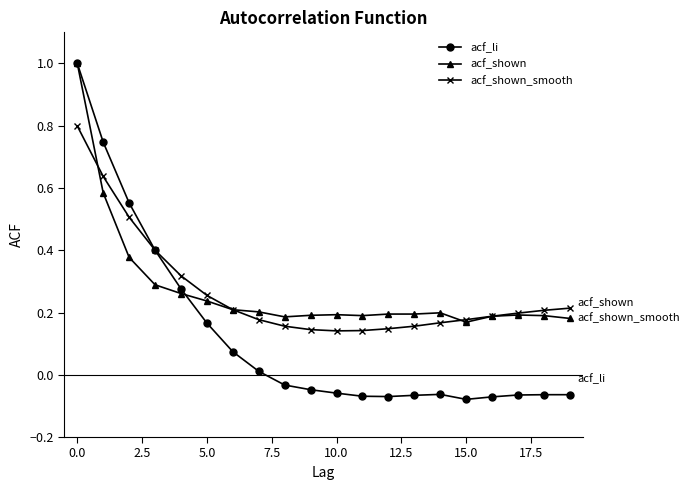

What are all the series names shown in the legend?

acf_li, acf_shown, acf_shown_smooth